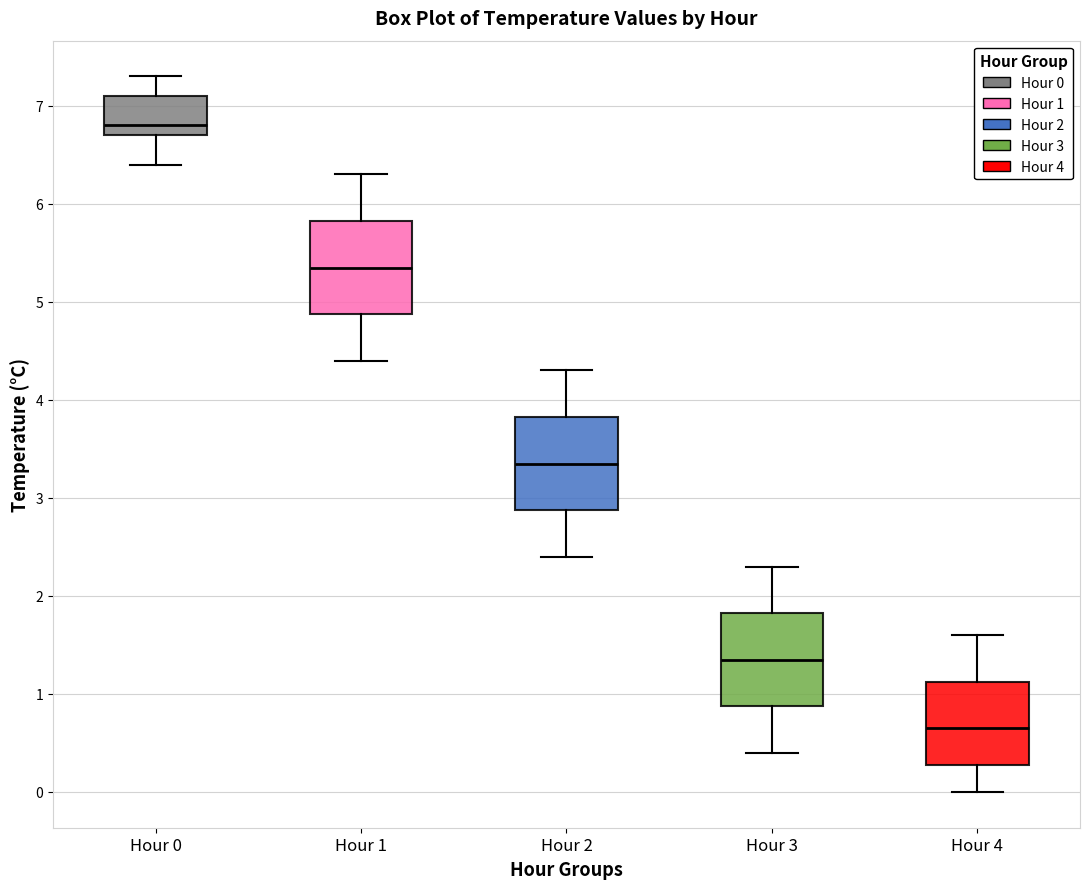

Reading left to right, transcribe this box plot: for each box, give where its median line is, the range the box spans, and where its two whiskers end, as read against the y-axis. The values are not printed on the chart, so give them approximately, as read against the axis.

Hour 0: median 6.8, box 6.7 to 7.1, whiskers 6.4 to 7.3
Hour 1: median 5.4, box 4.9 to 5.8, whiskers 4.4 to 6.3
Hour 2: median 3.4, box 2.9 to 3.8, whiskers 2.4 to 4.3
Hour 3: median 1.4, box 0.9 to 1.8, whiskers 0.4 to 2.3
Hour 4: median 0.7, box 0.3 to 1.1, whiskers 0.0 to 1.6